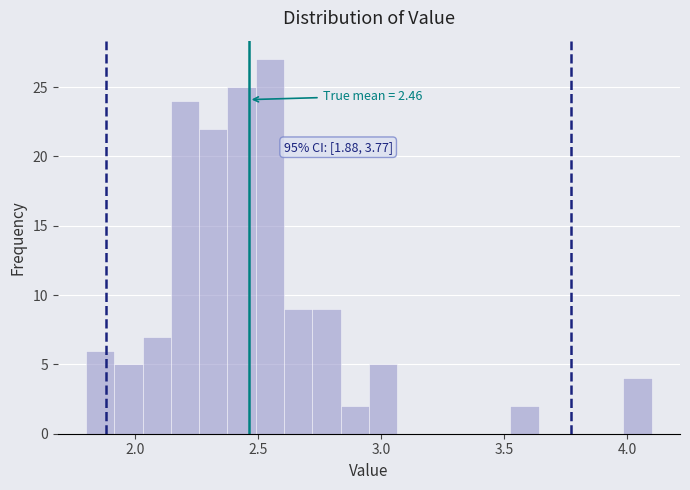

Read against the x-axis, roughly where is the centre of the tallest bar?

2.55